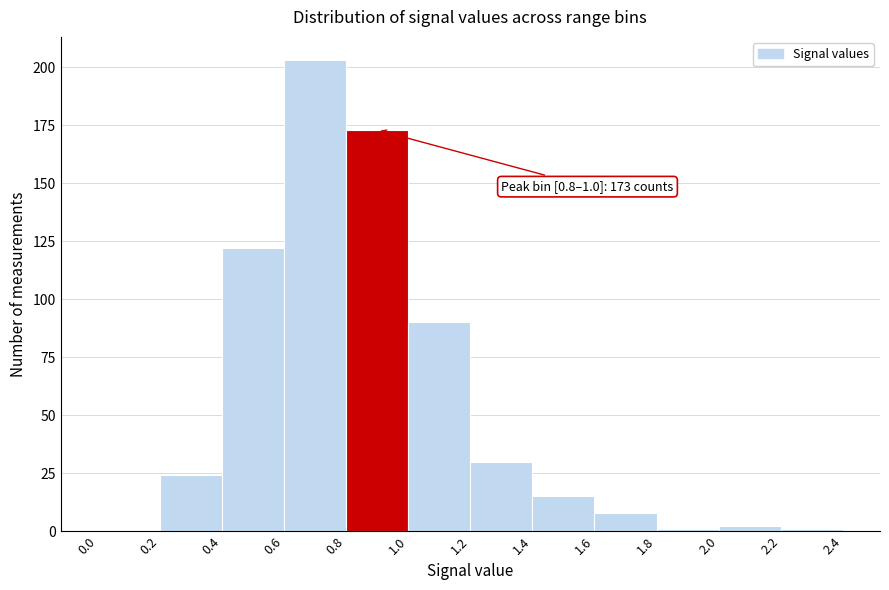

Over which range of the x-axis is the bar tallest?

0.6 to 0.8